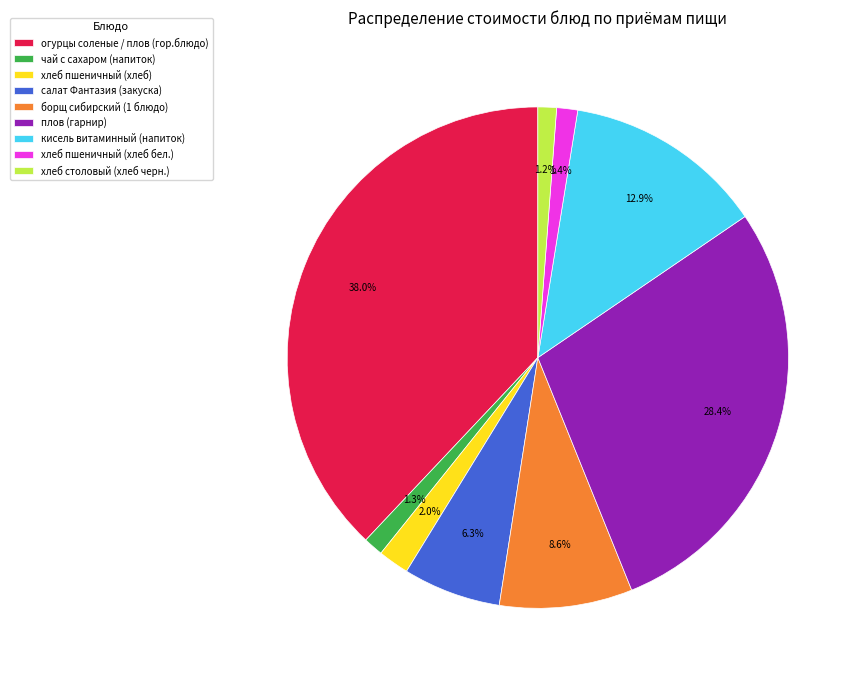

Is it true that плов (гарнир) is 40% of the pie?

False